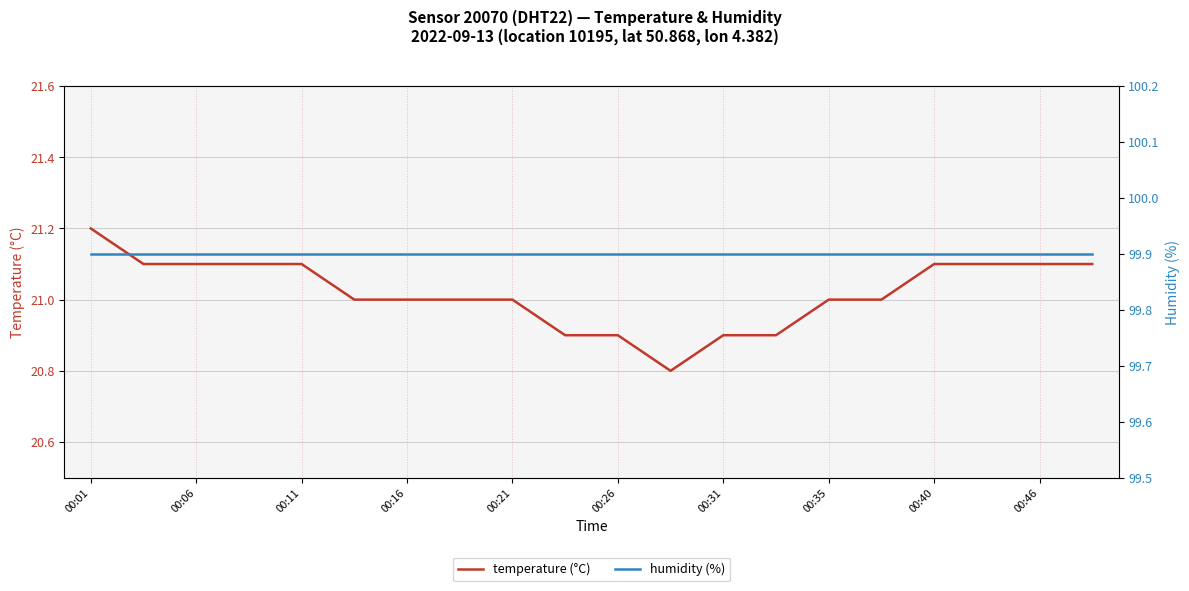

What is the minimum value for temperature (°C)?

20.8